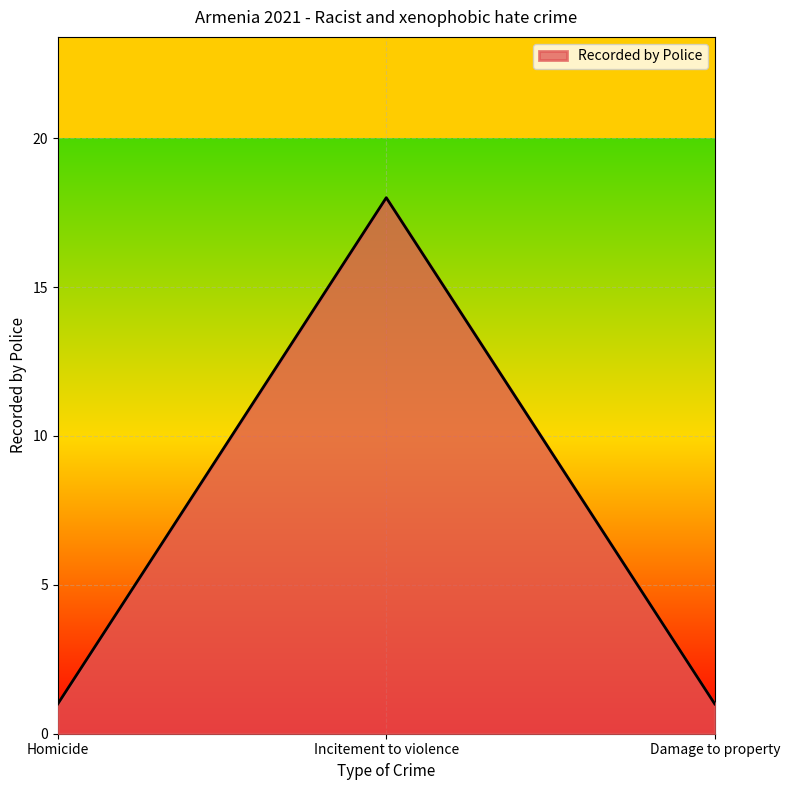

Count the number of categories in the chart.

3